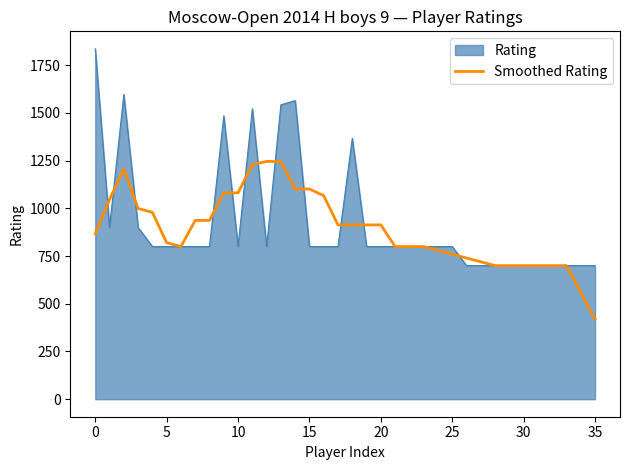

Which series has the widest spread of values?

Rating